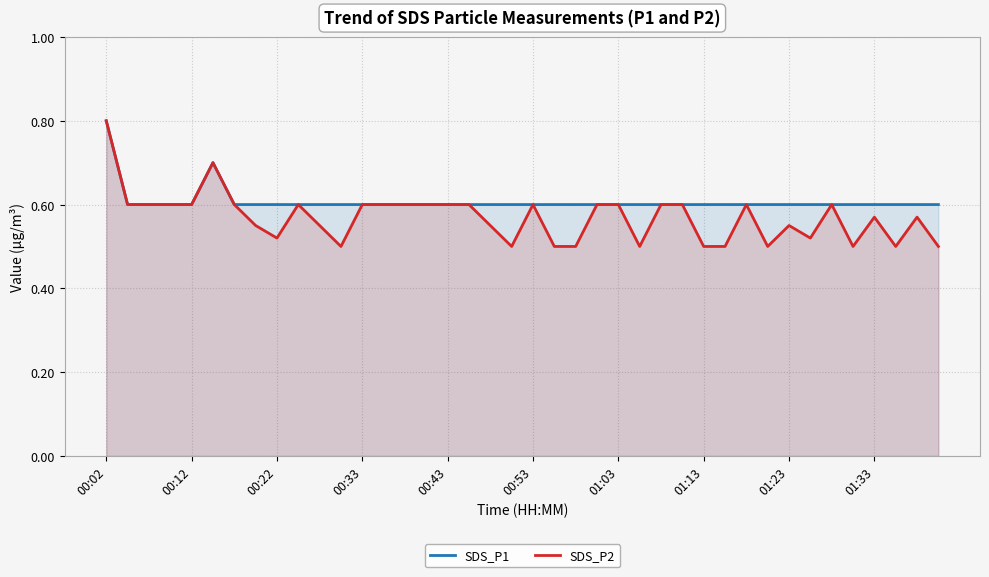

True or false: SDS_P1 has a value of 0.4 at 00:33.

False